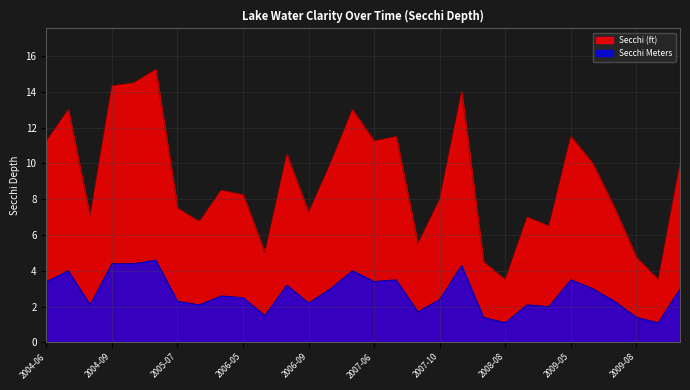

Reading right to left, list all the values displayed in this chart.

Secchi (ft): 10.0	3.5	4.8	7.5	10.0	11.5	6.5	7.0	3.5	4.5	14.0	8.0	5.5	11.5	11.2	13.0	10.0	7.2	10.5	5.0	8.2	8.5	6.8	7.5	15.2	14.5	14.3	7.0	13.0	11.2
Secchi Meters: 3.0	1.1	1.4	2.3	3.0	3.5	2.0	2.1	1.1	1.4	4.3	2.4	1.7	3.5	3.4	4.0	3.0	2.2	3.2	1.5	2.5	2.6	2.1	2.3	4.6	4.4	4.4	2.1	4.0	3.4